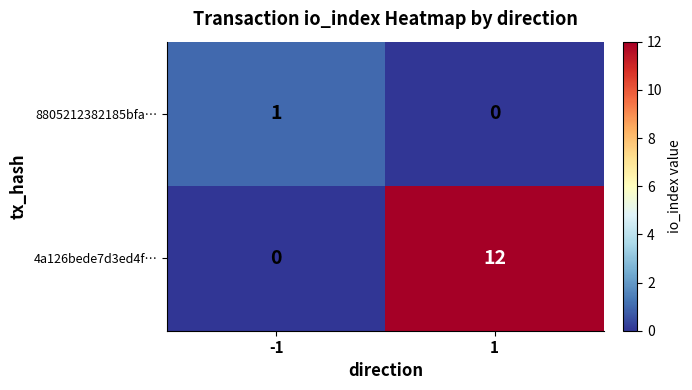

Rank the series by their maximum value, from lowest to highest.

8805212382185bfa…, 4a126bede7d3ed4f…